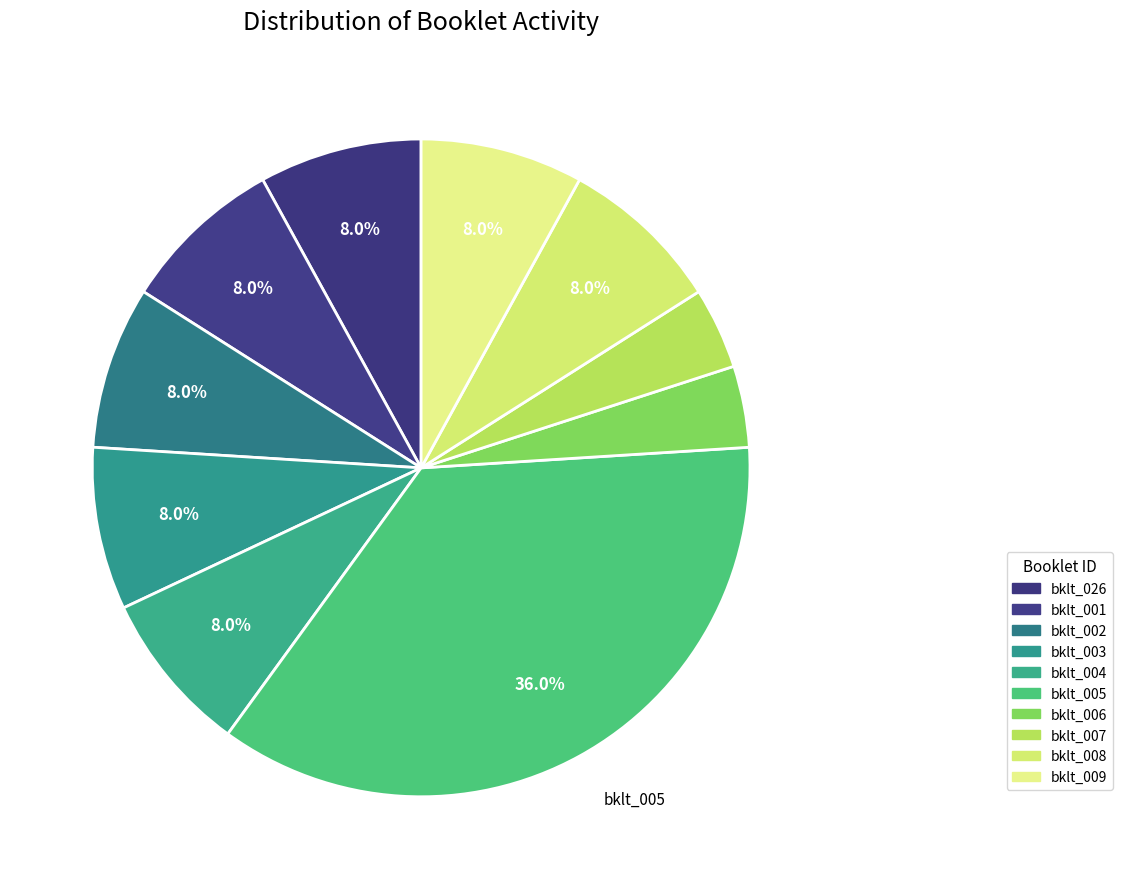

Does any single category account for the majority?

No